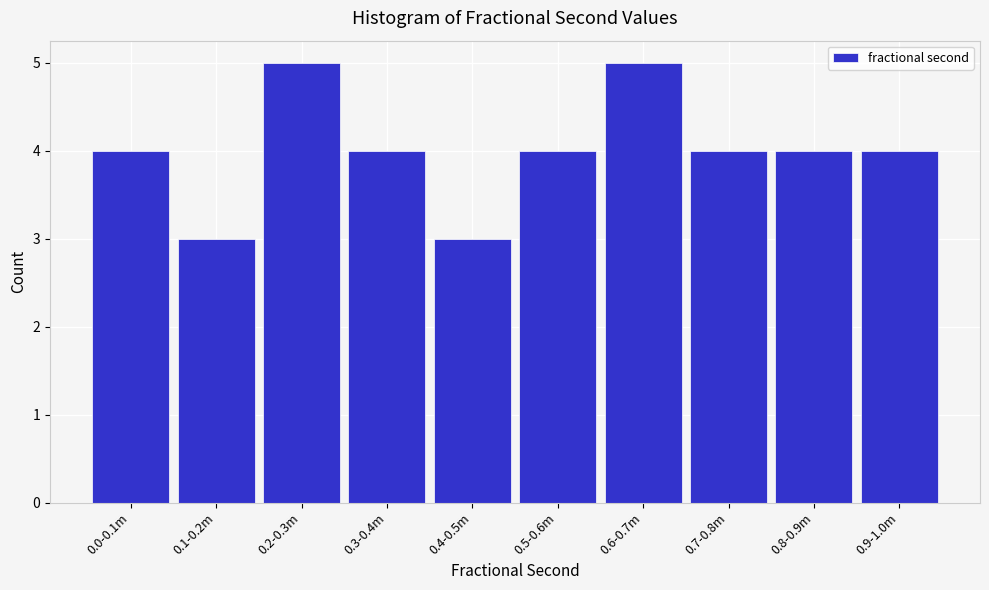

Reading left to right, list all the values displayed in this chart.

0.0-0.1m=4	0.1-0.2m=3	0.2-0.3m=5	0.3-0.4m=4	0.4-0.5m=3	0.5-0.6m=4	0.6-0.7m=5	0.7-0.8m=4	0.8-0.9m=4	0.9-1.0m=4